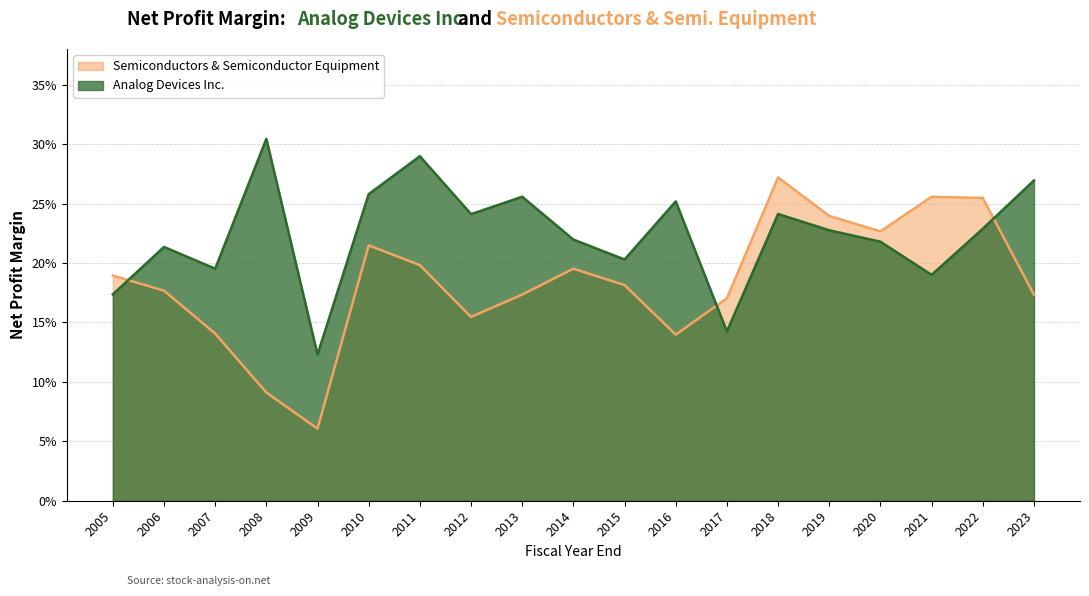

What is the value of the Semiconductors & Semiconductor Equipment point at the 10th from the left?

0.2